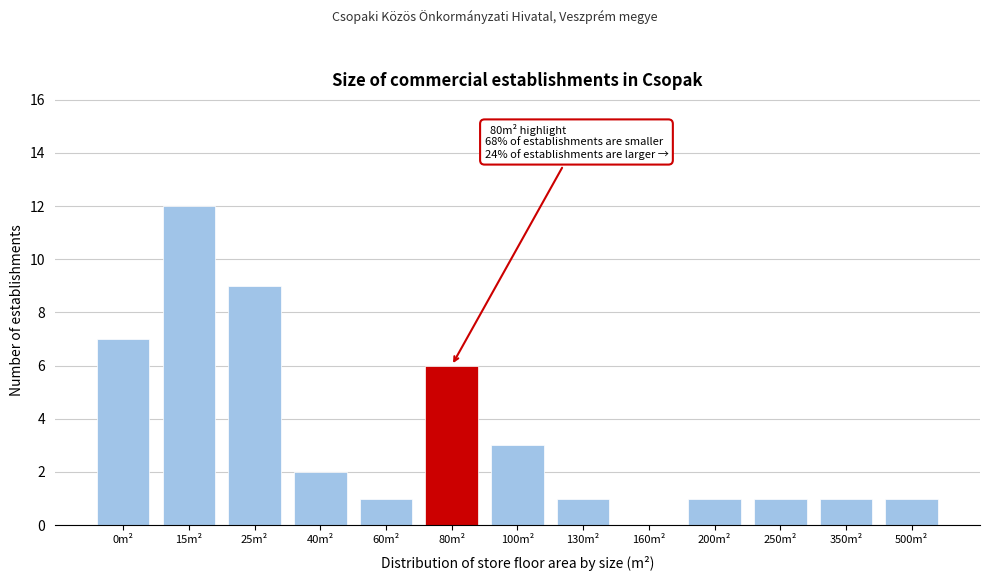

Reading right to left, what are all the values shown in this chart?

500m²=1	350m²=1	250m²=1	200m²=1	160m²=0	130m²=1	100m²=3	80m²=6	60m²=1	40m²=2	25m²=9	15m²=12	0m²=7